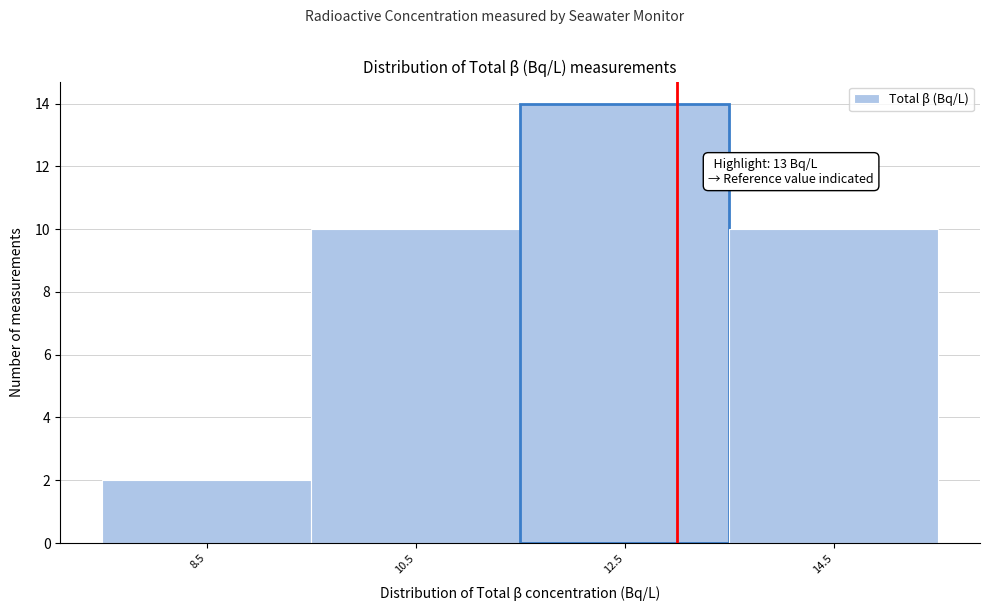

Which range on the x-axis has the tallest bar?

11.5 to 13.5